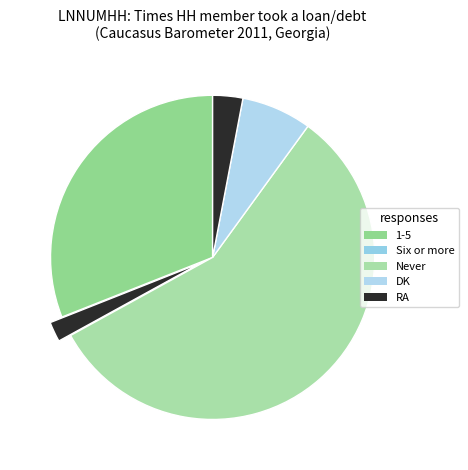

Is the sum of 1-5 and DK greater than half?

No